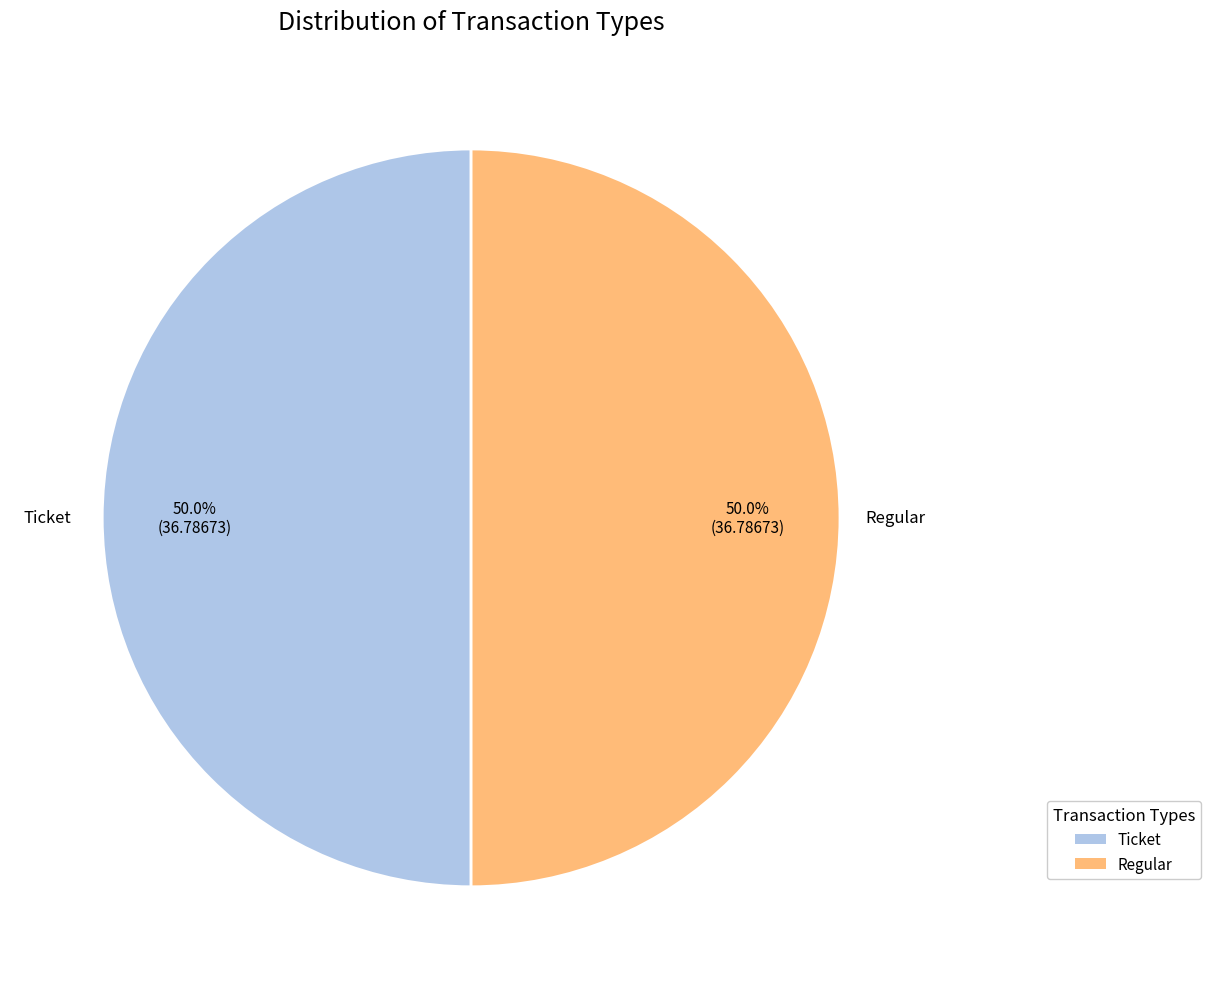

What percentage is the Regular slice, to the nearest percent?

50%